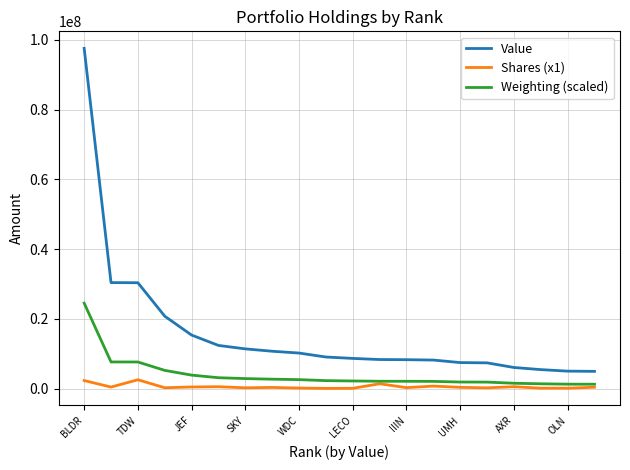

Which series has the largest total across all categories?

Value